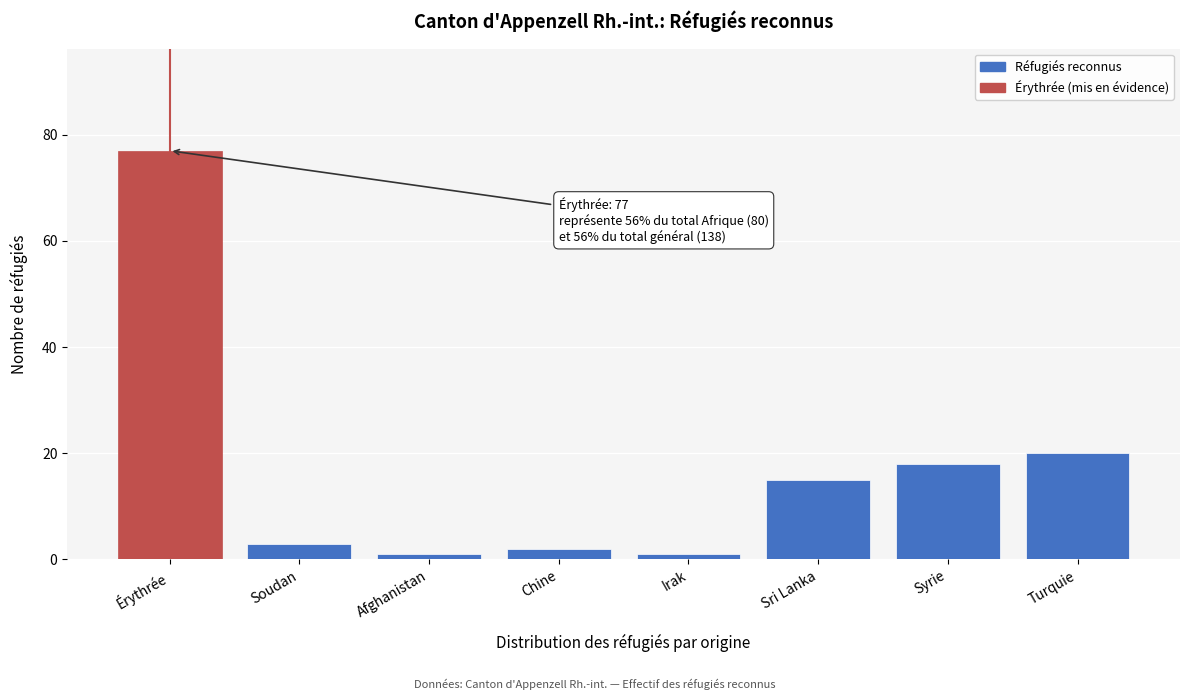

Reading left to right, transcribe all the data shown in this chart.

77	3	1	2	1	15	18	20